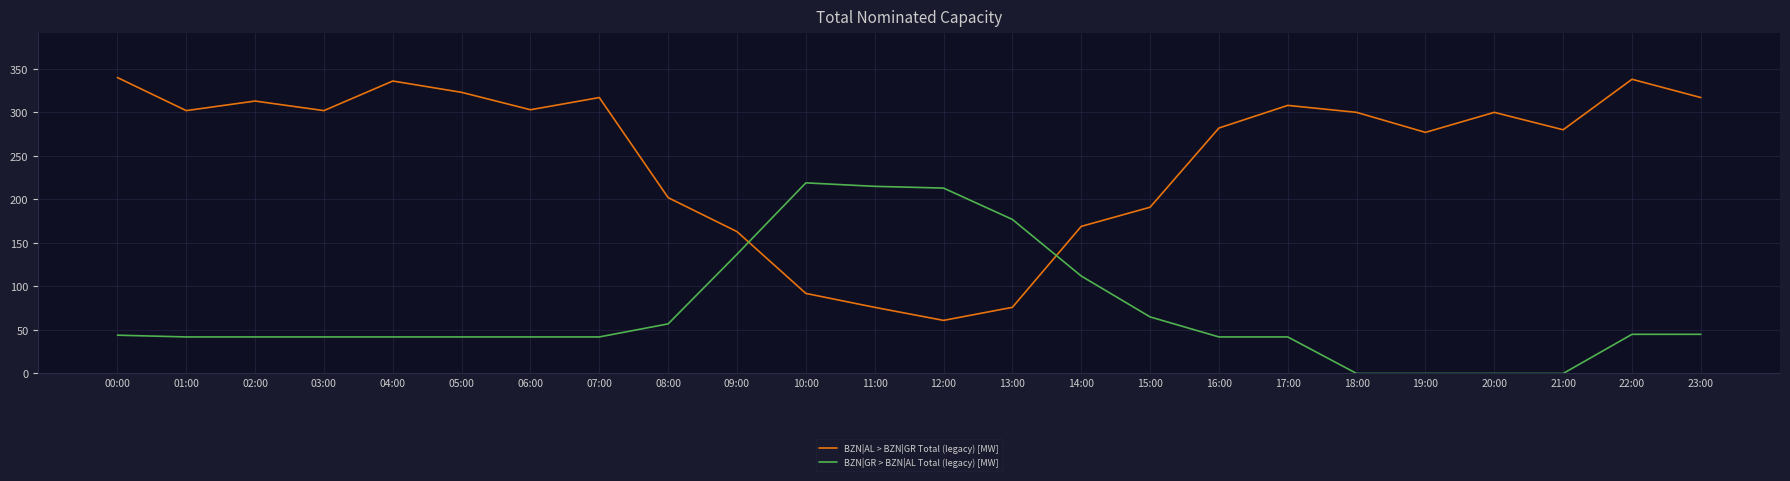

How many lines are shown in the chart?

2